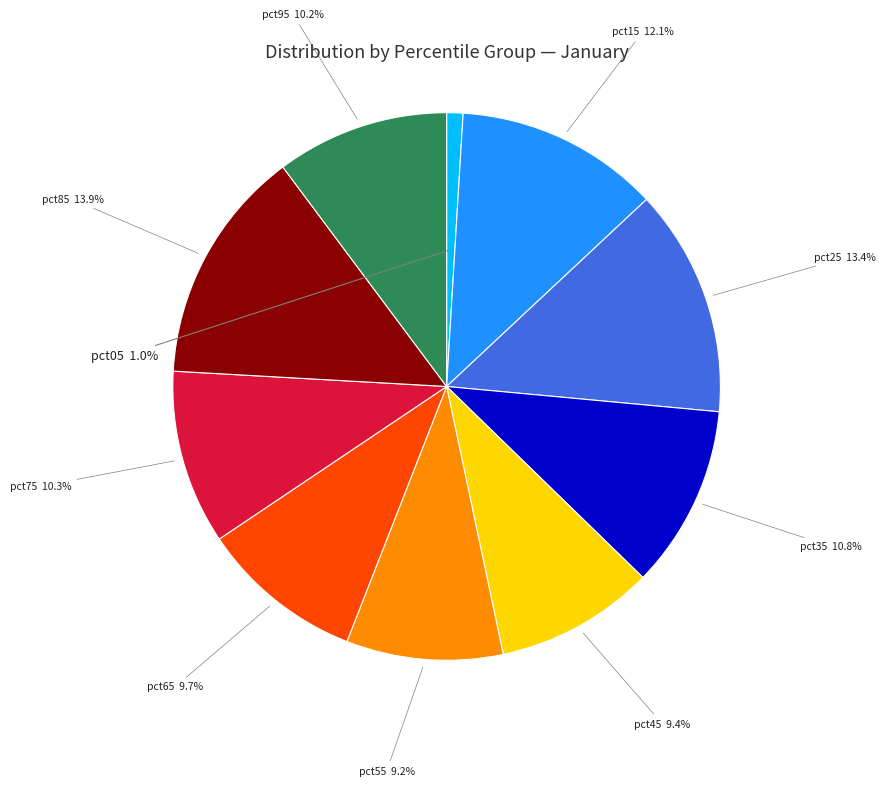

What is the total percentage of pct65 and pct35?

20.5%